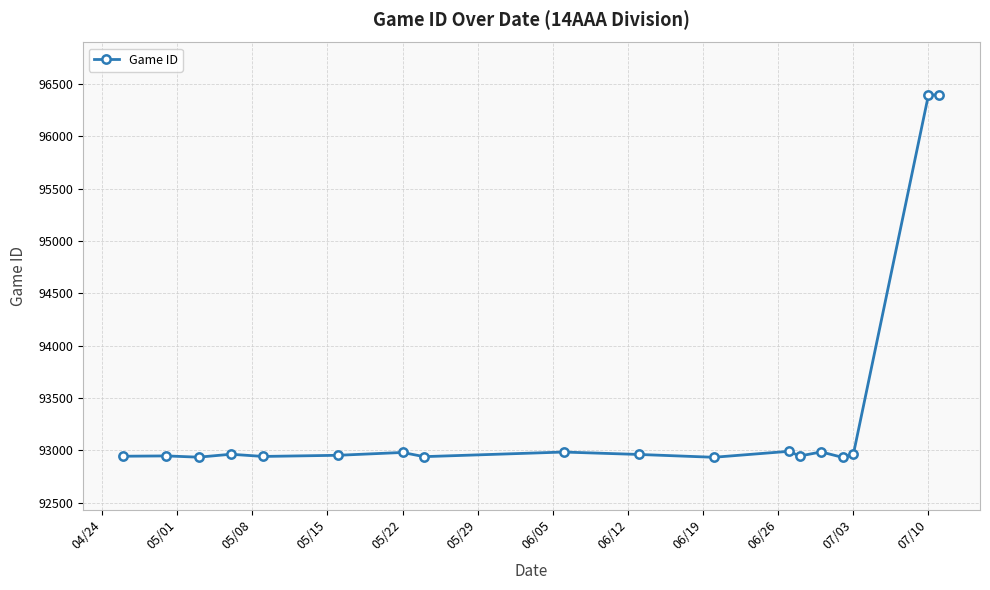

How many values are below 92960?

9